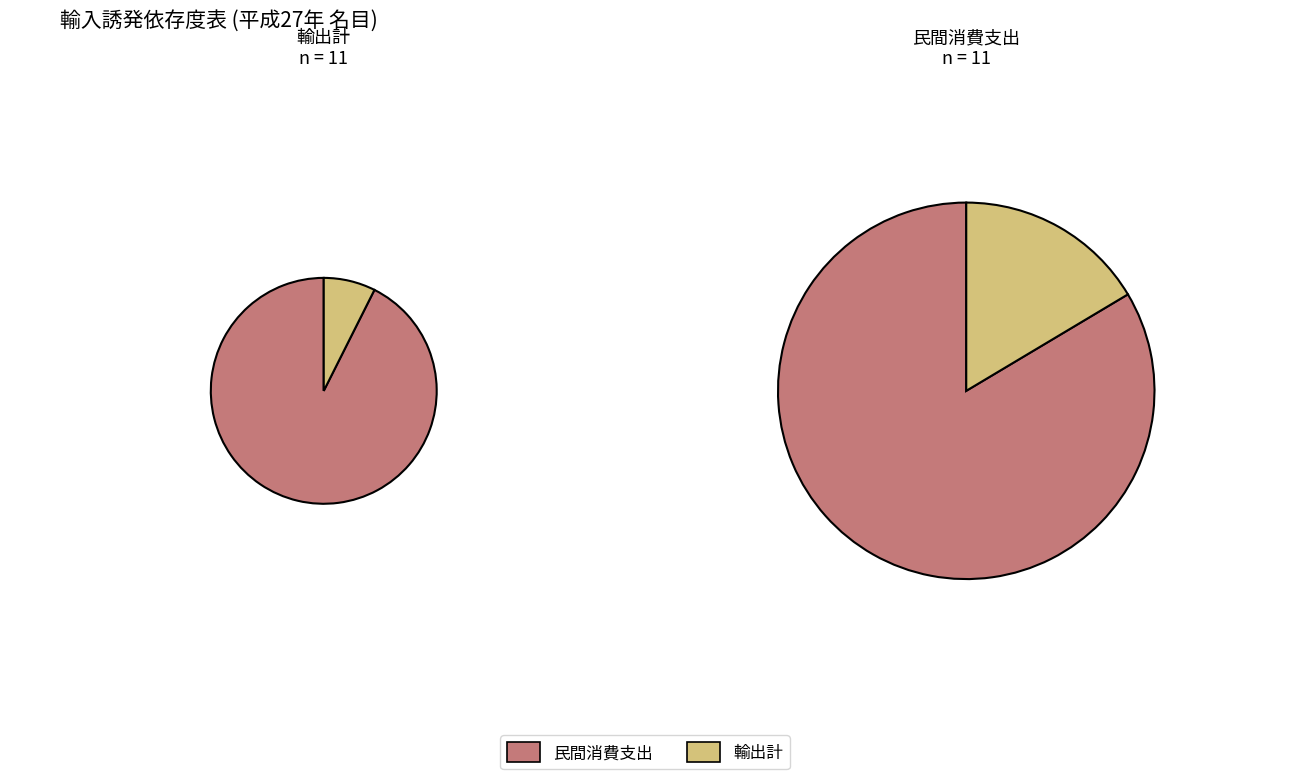

Which series has the widest spread of values?

民間消費支出